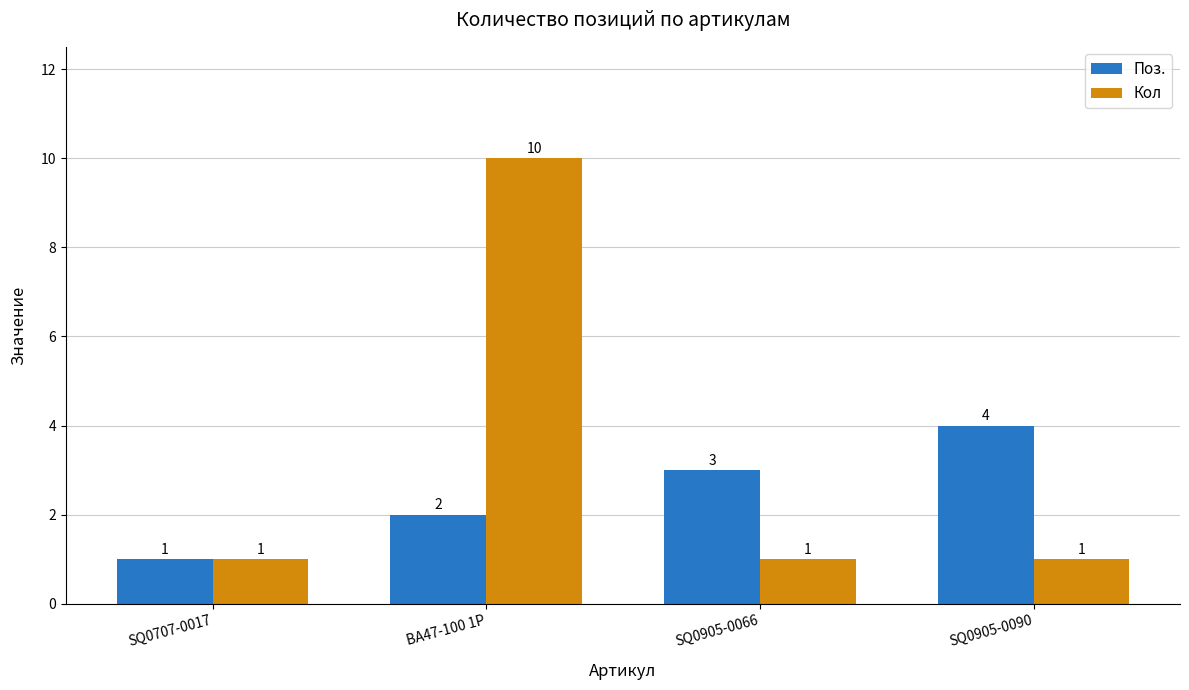

What is the highest value of the Поз. series?

4